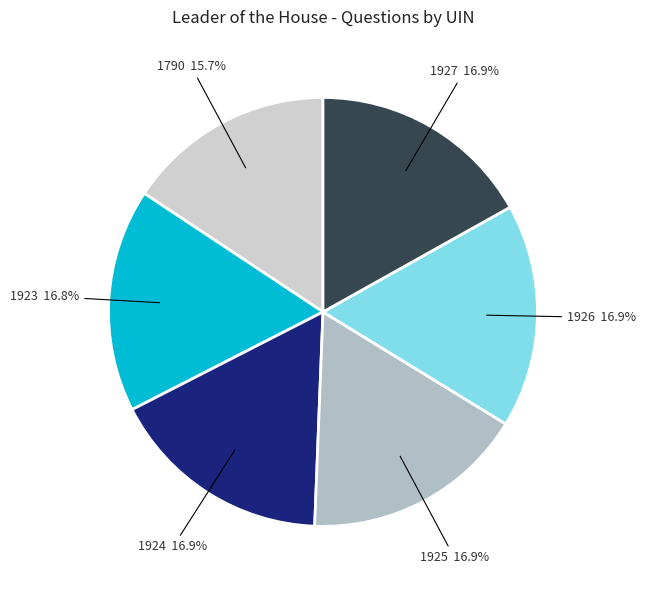

Which slice is the smallest?

1790